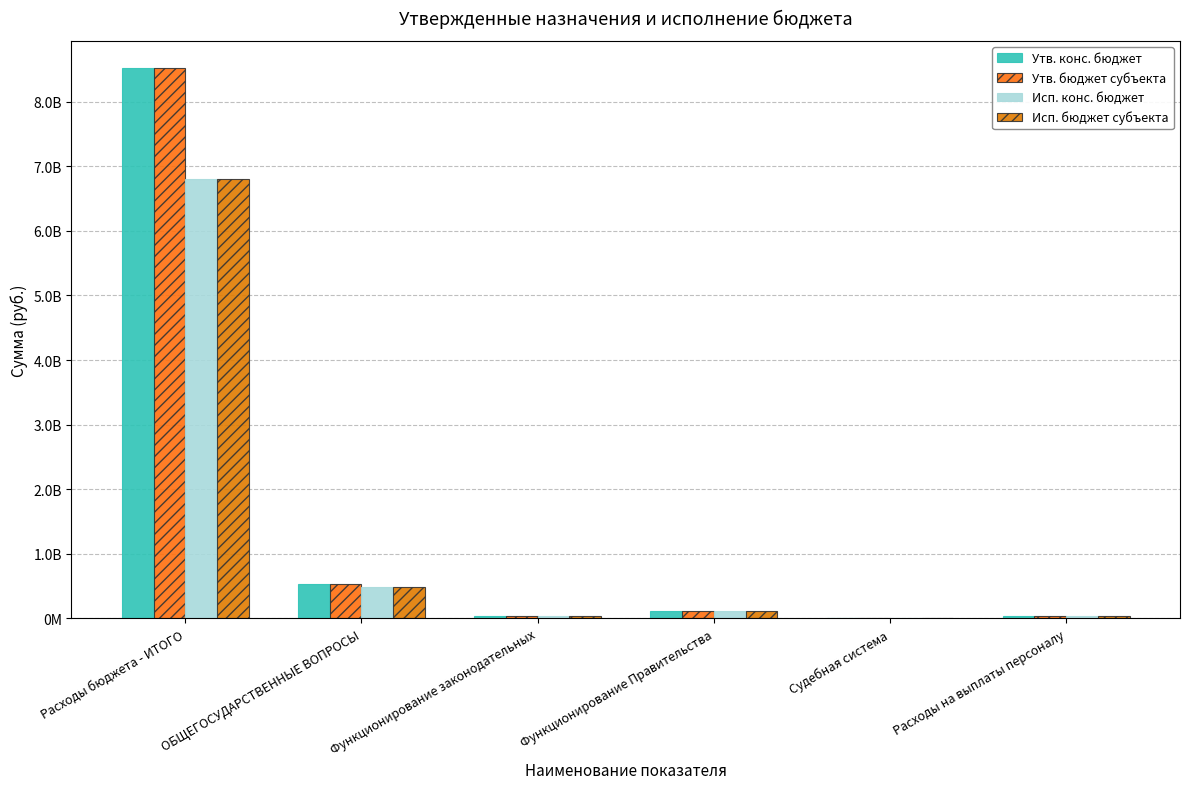

Are the bars grouped side by side (vs. stacked)?

Yes